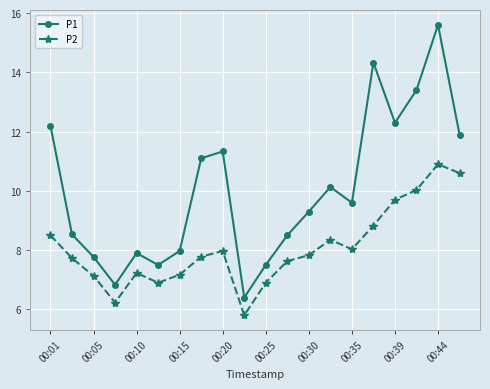

True or false: P2 and P1 cross at least once.

False